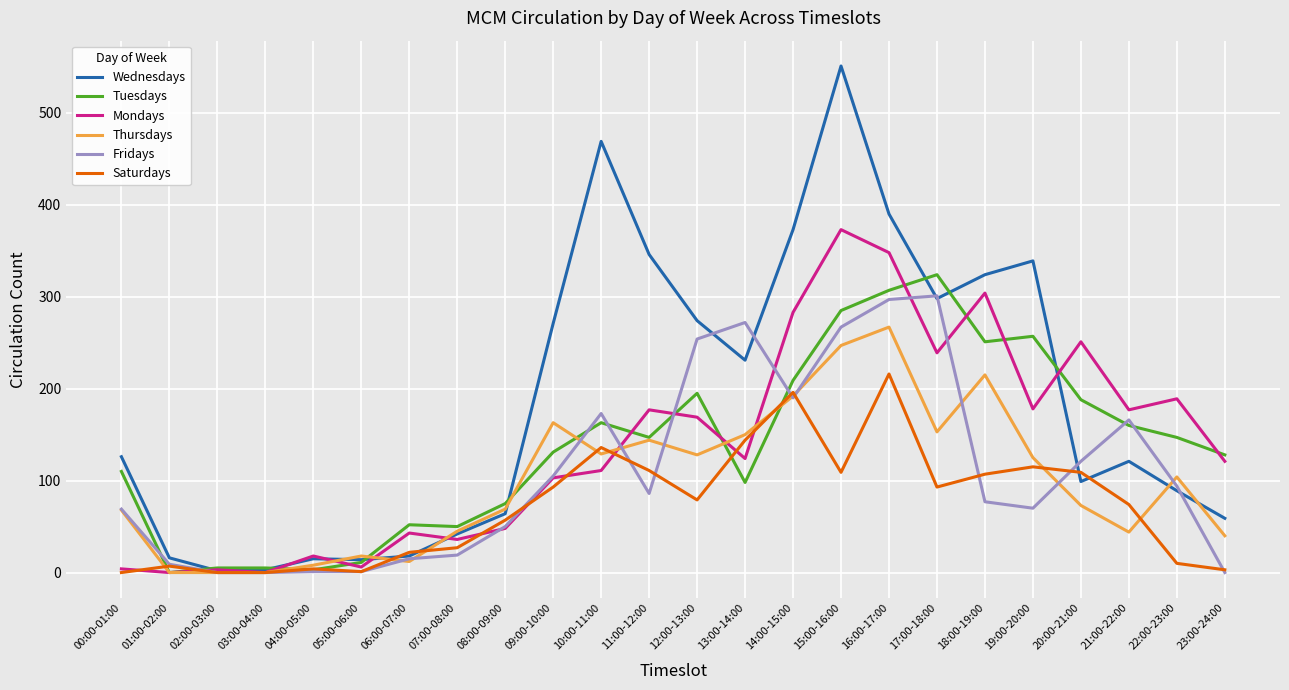

How many values in the Mondays series are below 124?

12